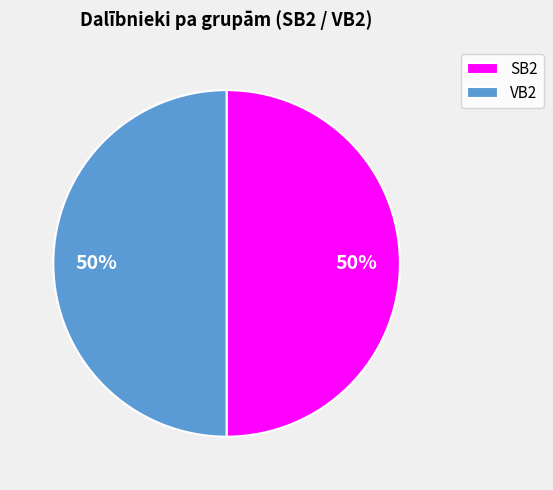

Approximately how many times larger is the value at SB2 compared to VB2?

1.0